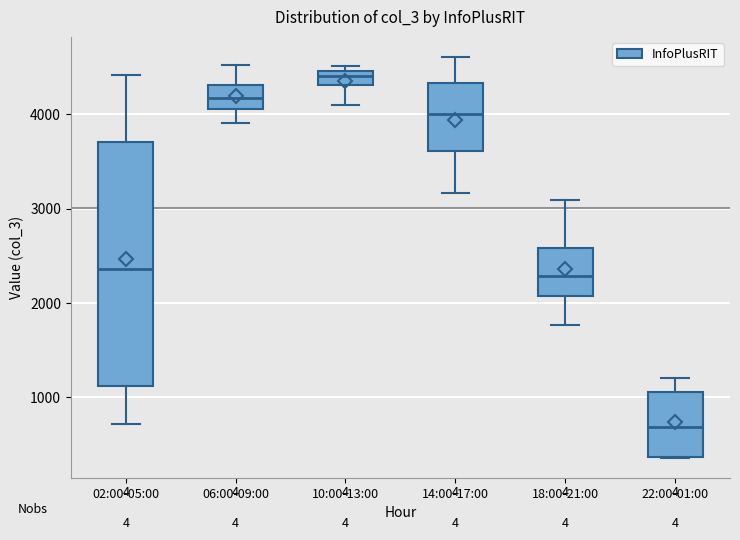

Which box has the lowest median line?

22:00-01:00